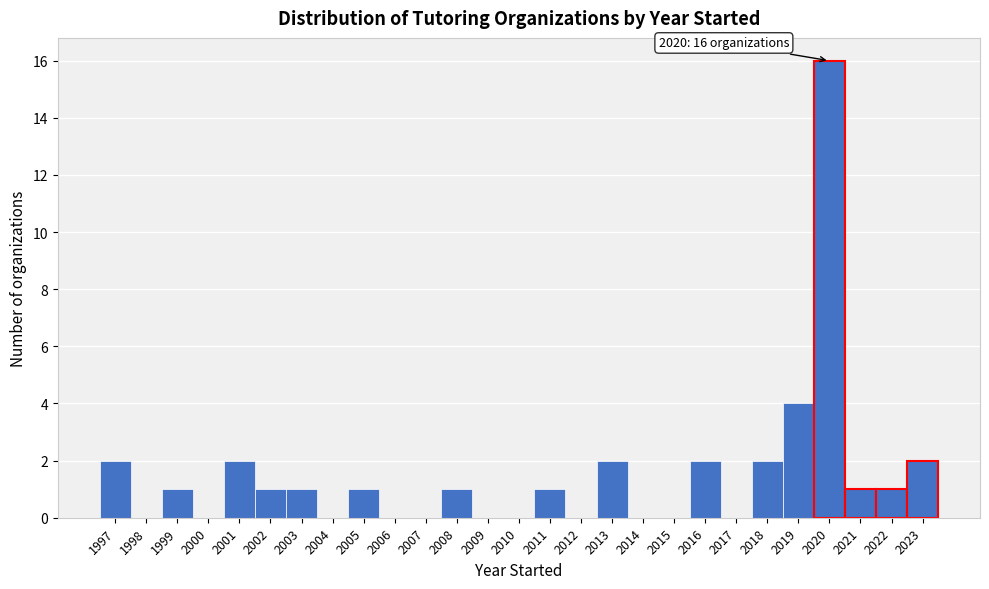

Reading left to right, what are all the values shown in this chart?

1997=2	1998=0	1999=1	2000=0	2001=2	2002=1	2003=1	2004=0	2005=1	2006=0	2007=0	2008=1	2009=0	2010=0	2011=1	2012=0	2013=2	2014=0	2015=0	2016=2	2017=0	2018=2	2019=4	2020=16	2021=1	2022=1	2023=2